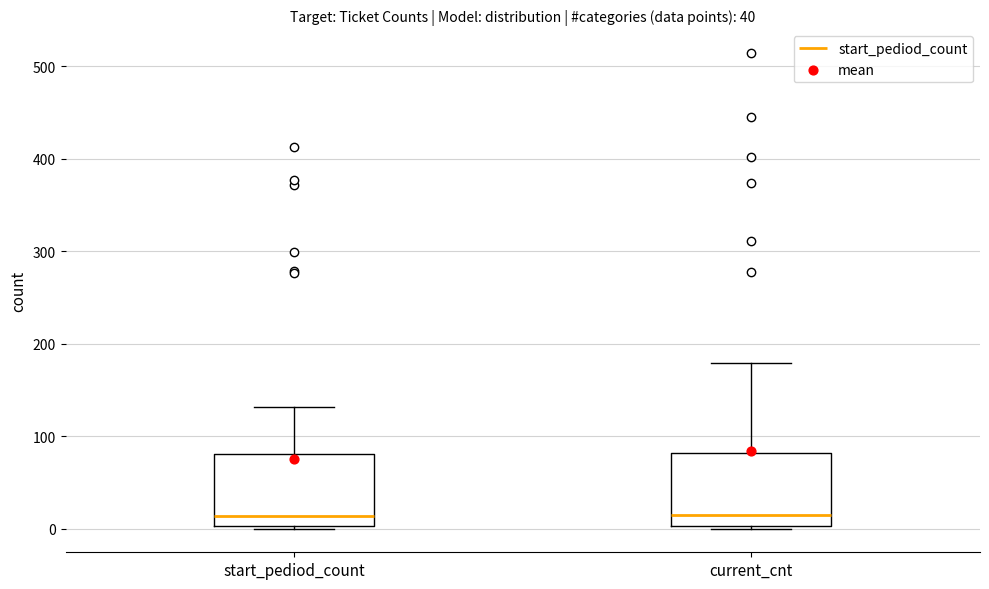

Reading left to right, read every box against the y-axis: the position of its median line, the range the box covers, and the ends of its whiskers. The values are not printed on the chart, so give them approximately, as read against the axis.

start_pediod_count: median 10, box 0 to 80, whiskers 0 to 130
current_cnt: median 10, box 0 to 80, whiskers 0 to 180